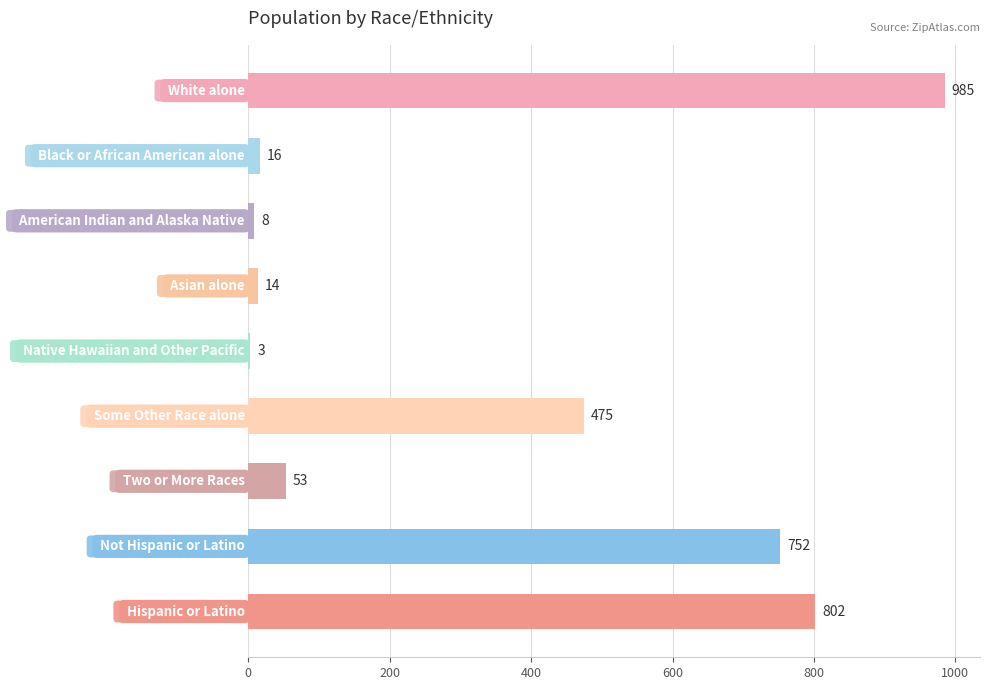

What is the greatest value displayed?

985